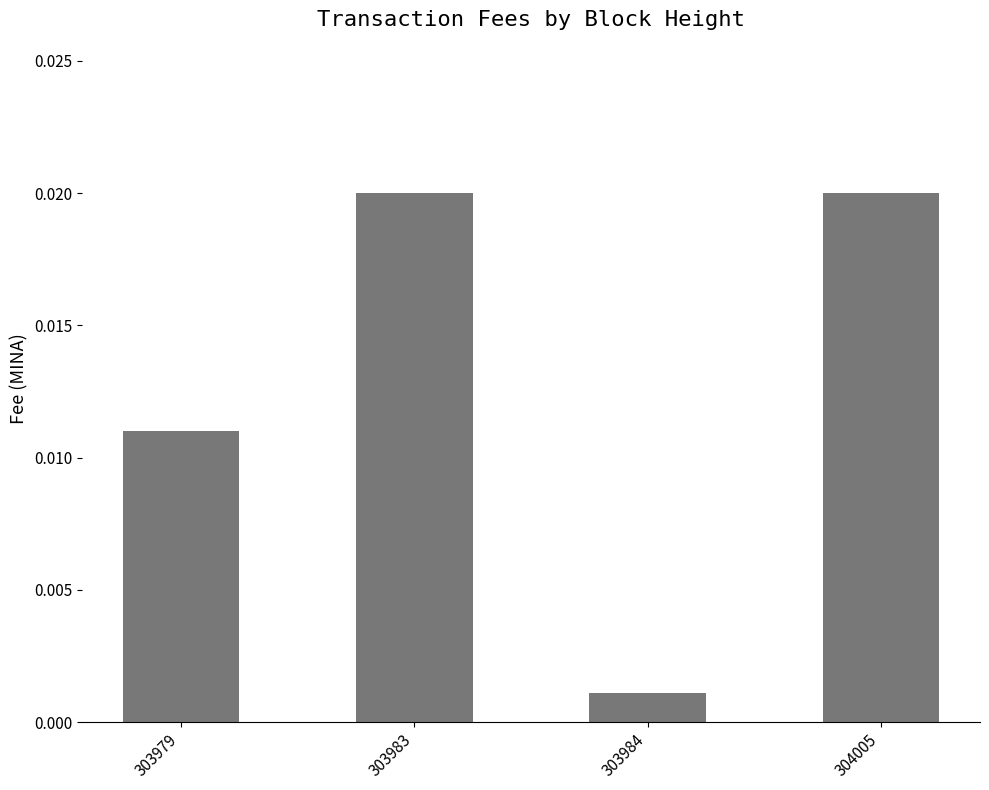

At which label is the value closest to 0?

303984